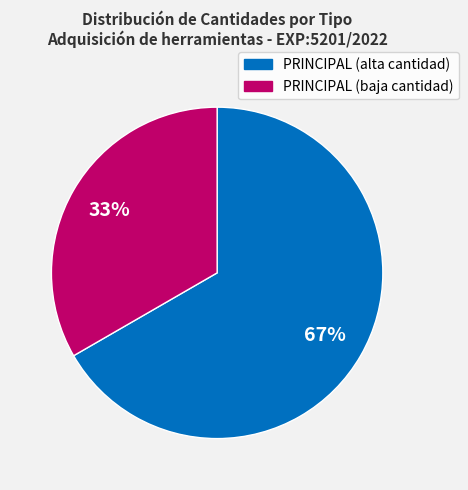

Is there any slice that represents more than half of the pie?

Yes